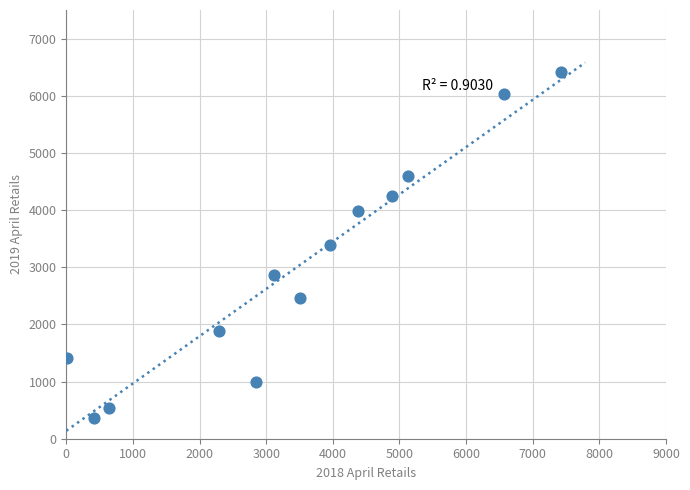

What is the range of Y values (max minus min)?

6043